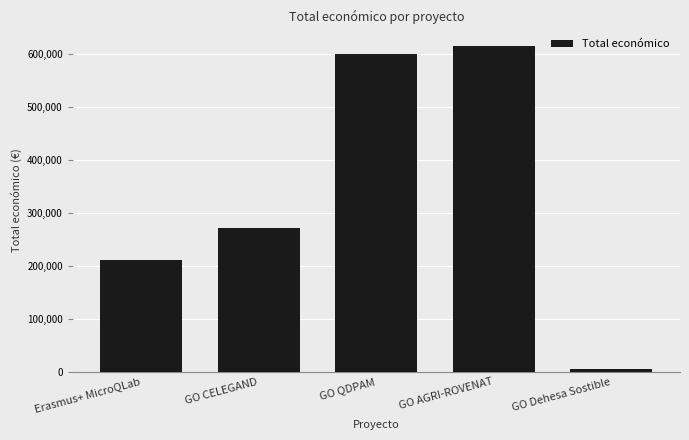

Rank the categories by value from highest to lowest.

GO AGRI-ROVENAT, GO QDPAM, GO CELEGAND, Erasmus+ MicroQLab, GO Dehesa Sostible